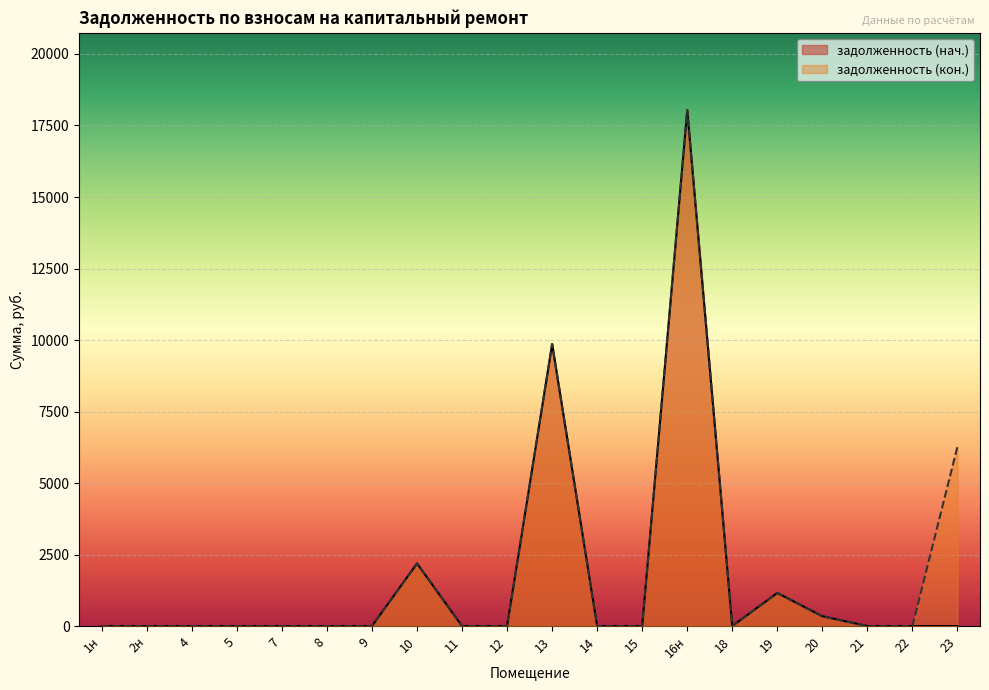

What is the sum of all задолженность (нач.) values?

31578.3